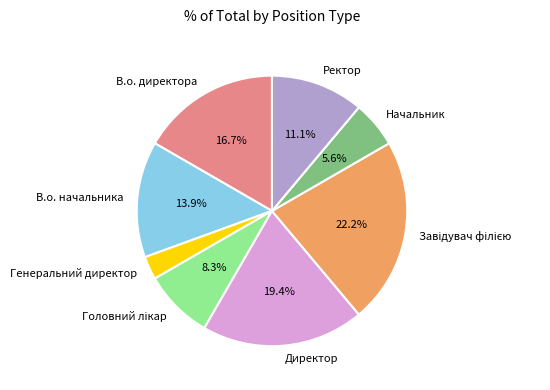

How many segments does this pie chart have?

8